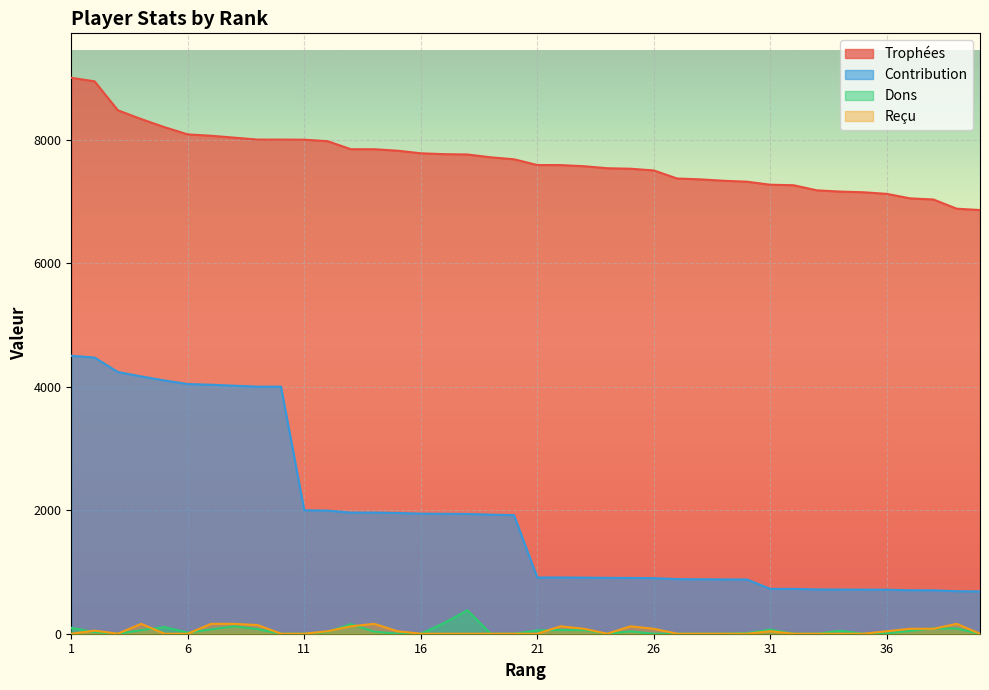

List the series in order of their peak value, highest first.

Trophées, Contribution, Dons, Reçu